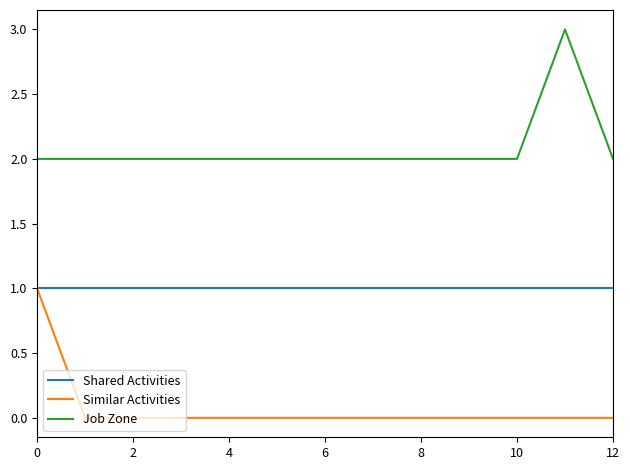

List the series in order of their overall mean, lowest first.

Similar Activities, Shared Activities, Job Zone